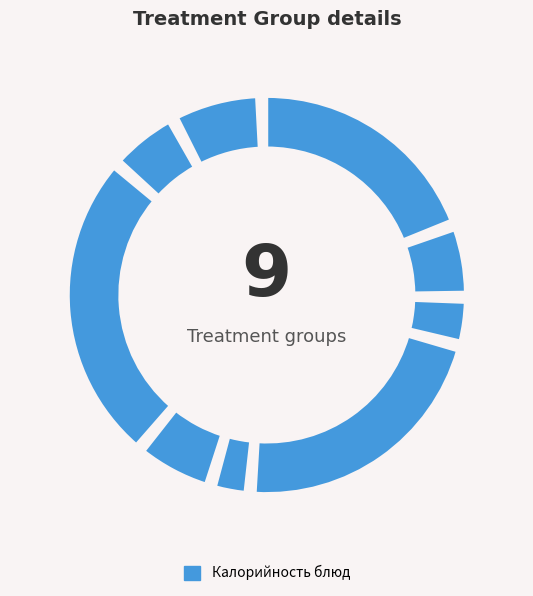

To the nearest percent, what portion does Компот из свежих ягод represent?

5%